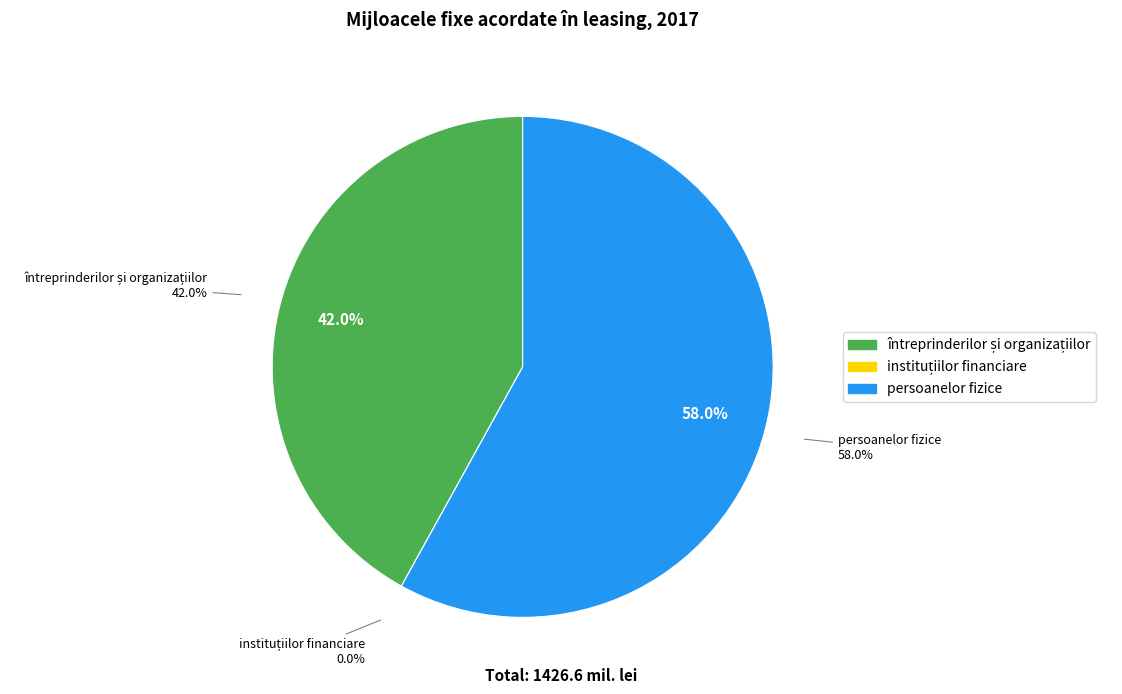

Does întreprinderilor și organizațiilor represent more than half of the total?

No